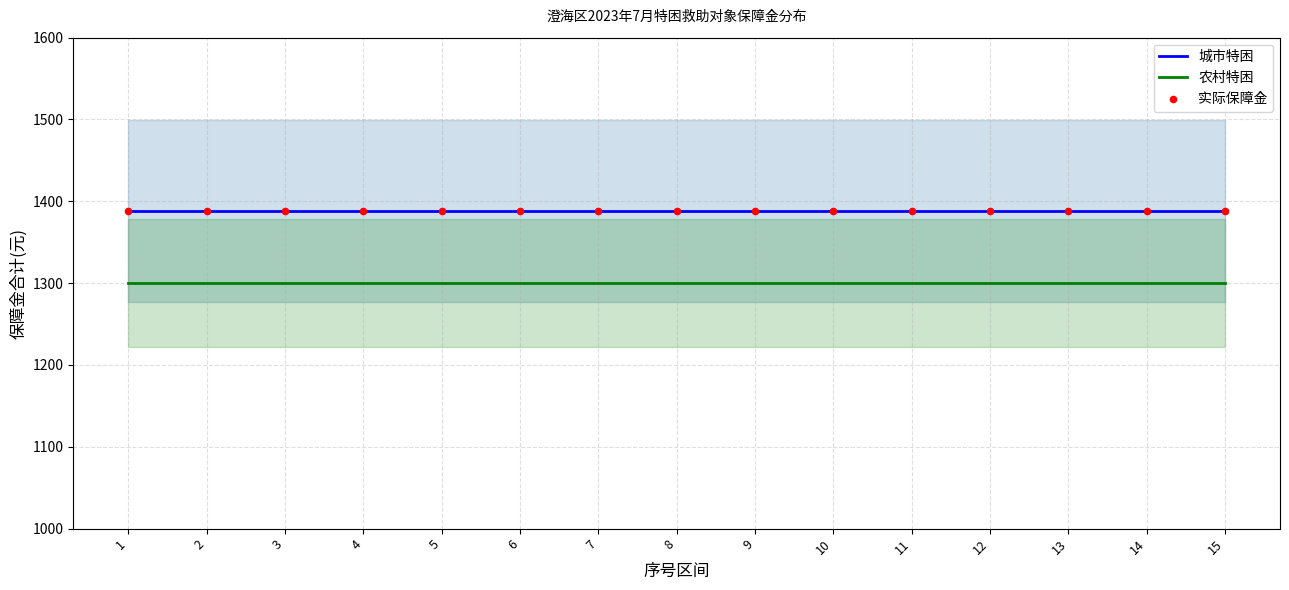

Which series has the largest Y range (max minus min)?

城市特困